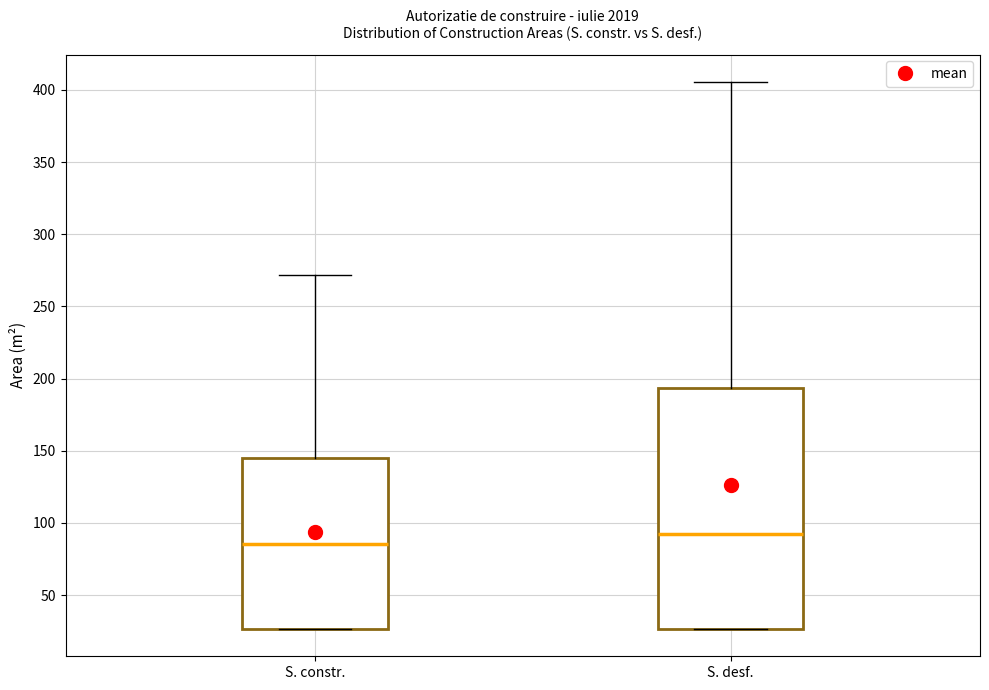

Comparing the boxes themselves (not the whiskers), which one is the tallest?

S. desf.